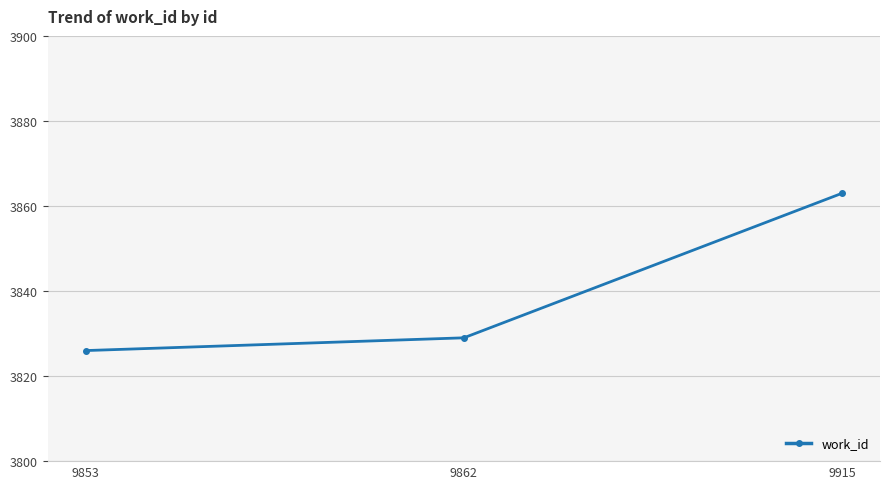

What is the ratio of the value at 9915 to the value at 9853?

1.0